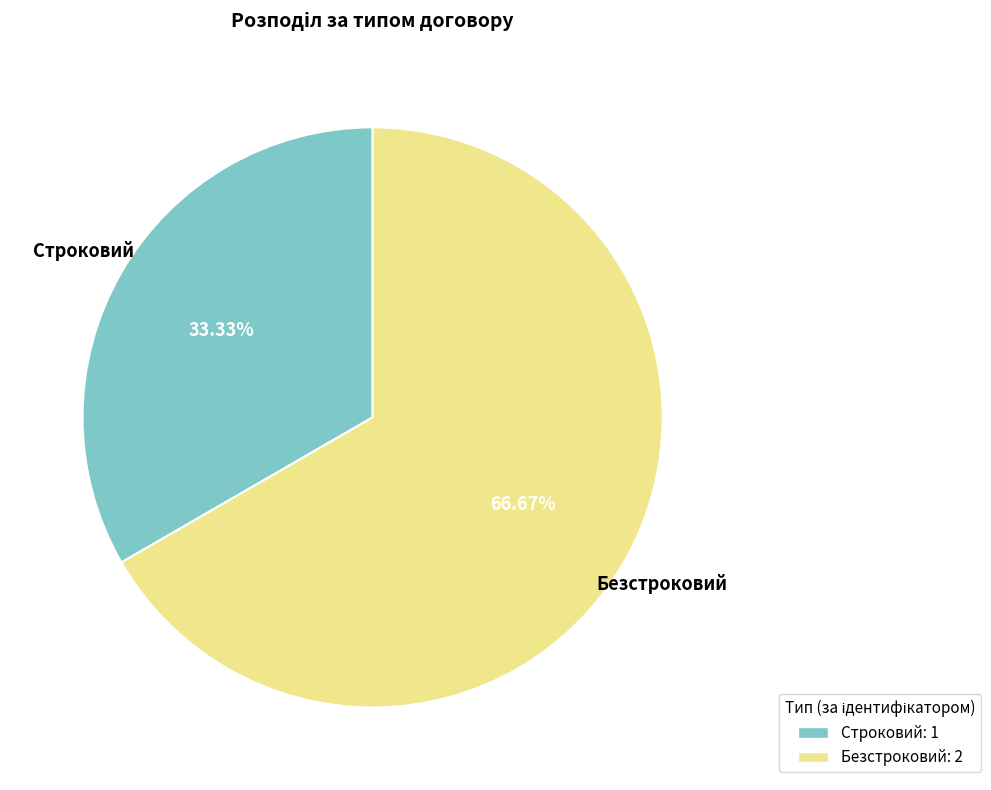

Which has a higher value, Строковий or Безстроковий?

Безстроковий